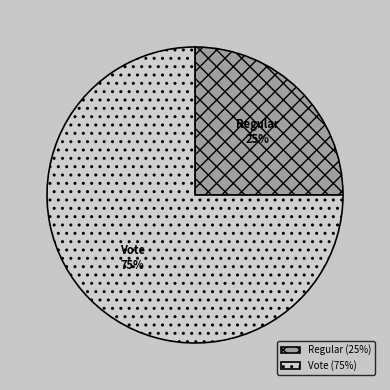

Rank the categories by value from lowest to highest.

Regular, Vote